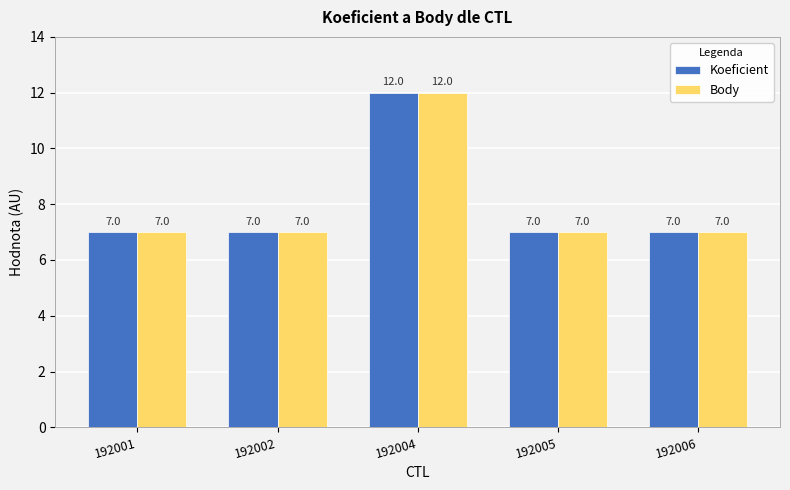

Are the bars horizontal?

No